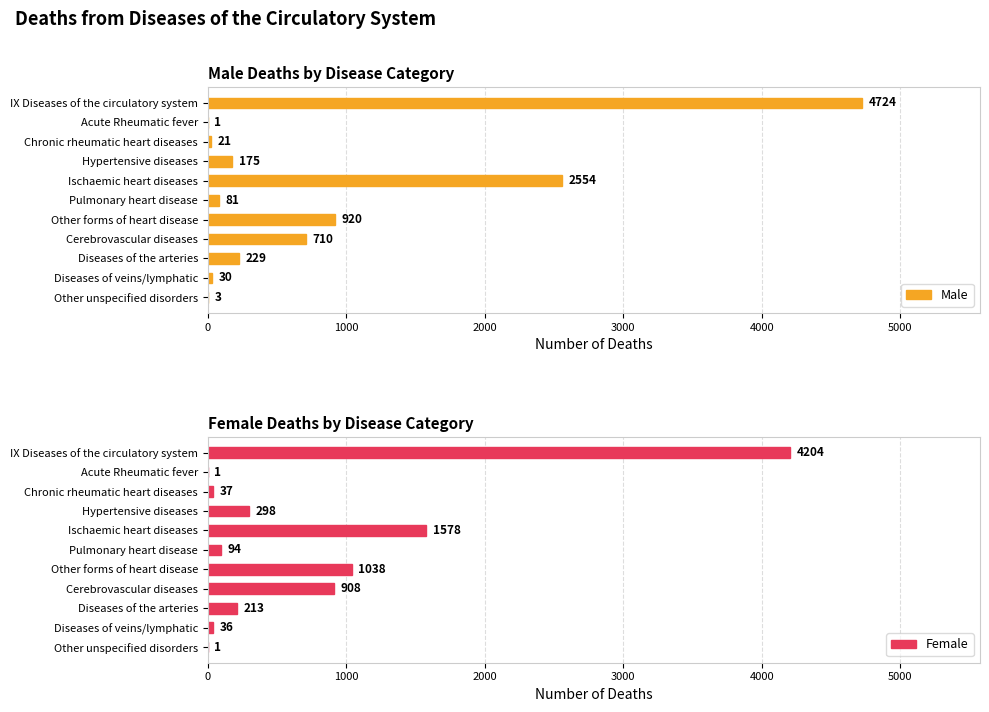

Reading right to left, what are all the values shown in this chart?

Male: 3	30	229	710	920	81	2554	175	21	1	4724
Female: 1	36	213	908	1038	94	1578	298	37	1	4204